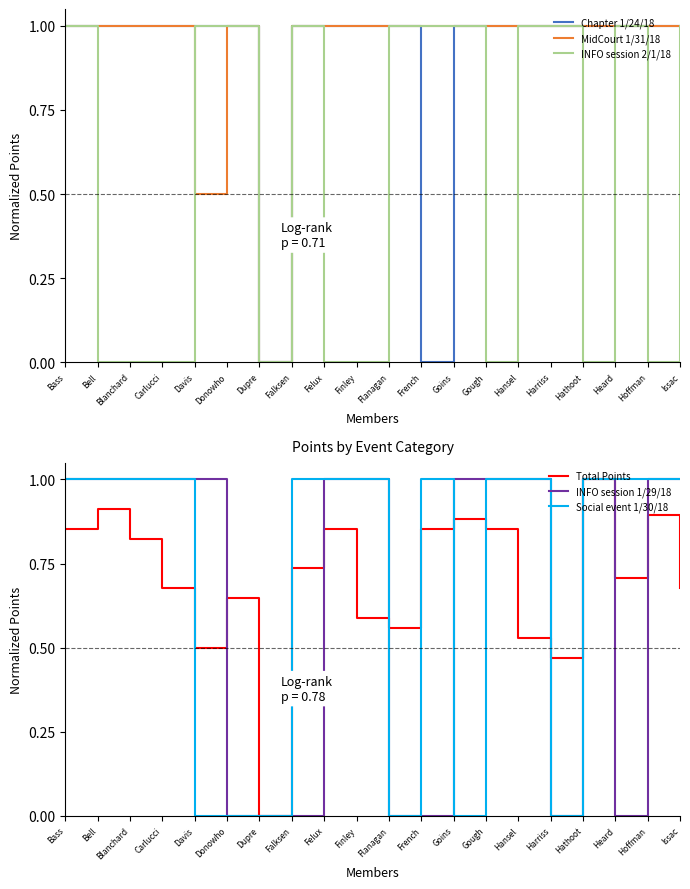

What is the sum of all Social event 1/30/18 values?

14.0